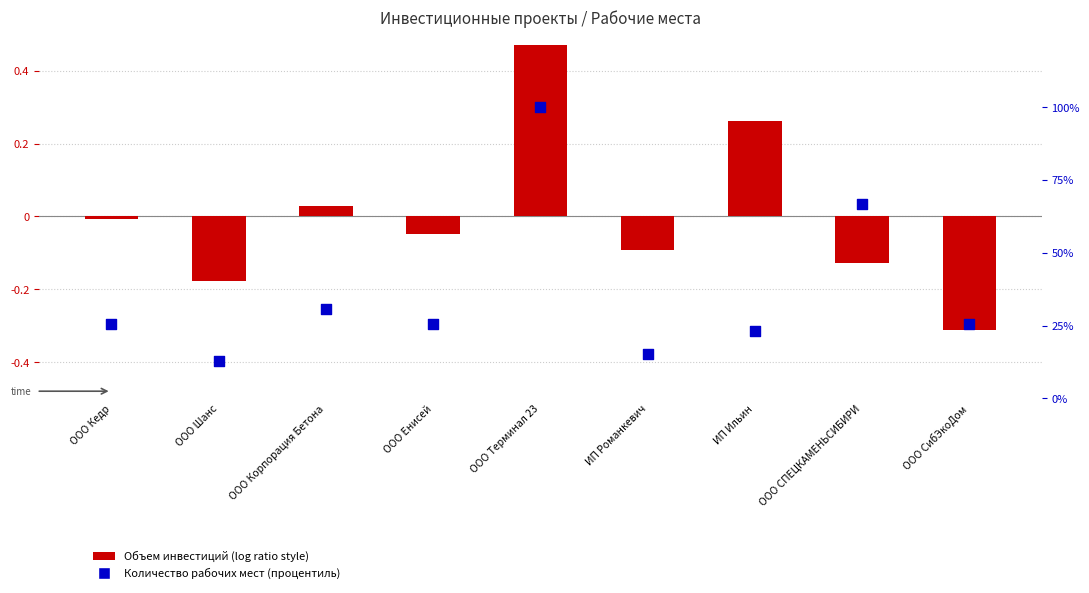

Is the value of percentile rank within the sample at ООО СибЭкоДом greater than the value of log ratio at ООО Корпорация Бетона?

Yes